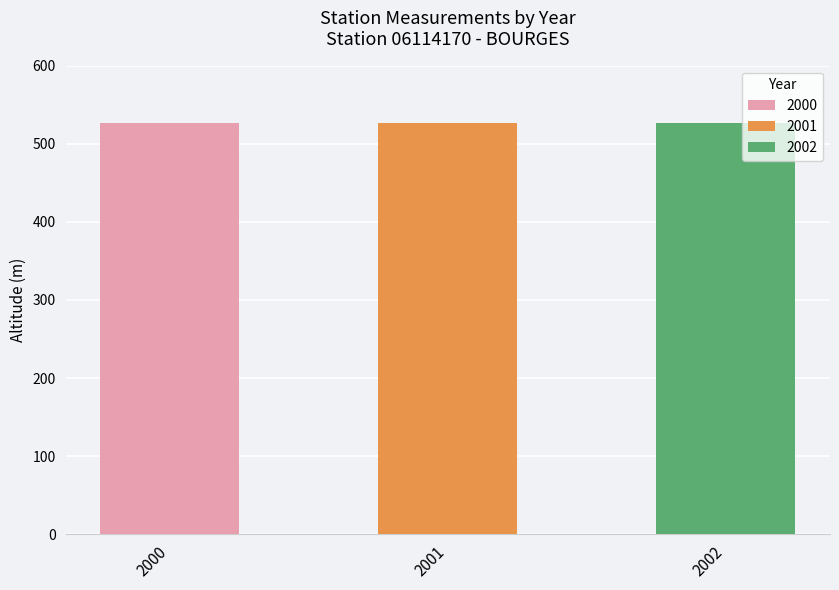

Which has a higher value, 2001 or 2000?

2001